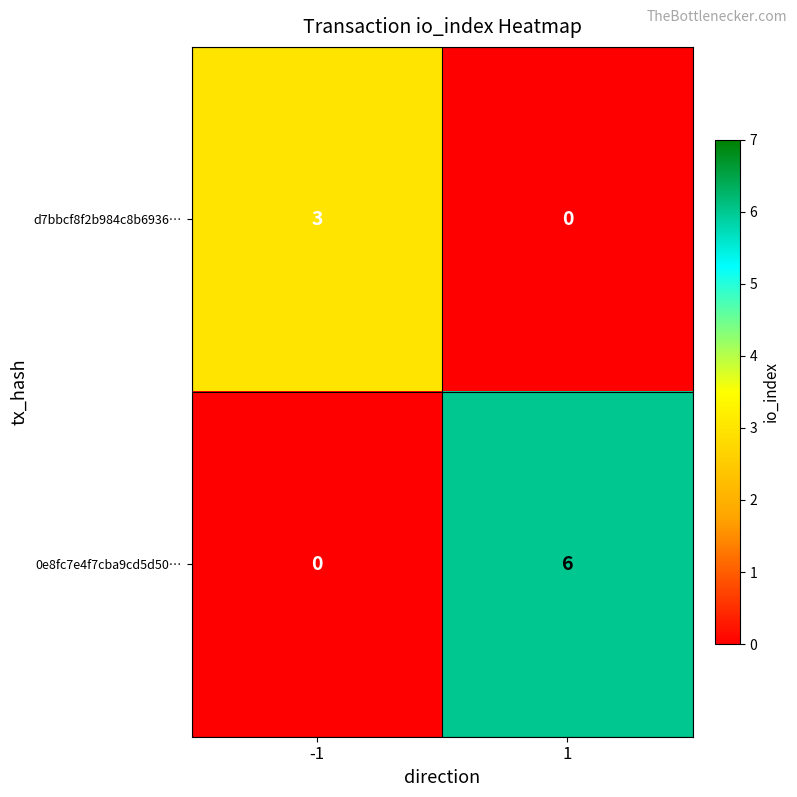

What is the maximum value for 0e8fc7e4f7cba9cd5d50…?

6